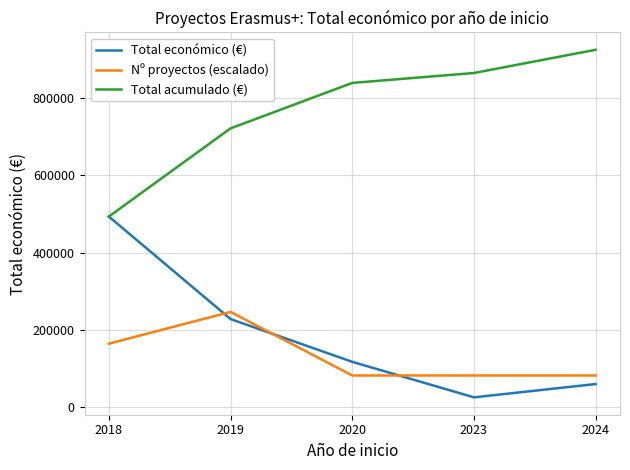

List the series in order of their peak value, lowest first.

Nº proyectos (escalado), Total económico (€), Total acumulado (€)